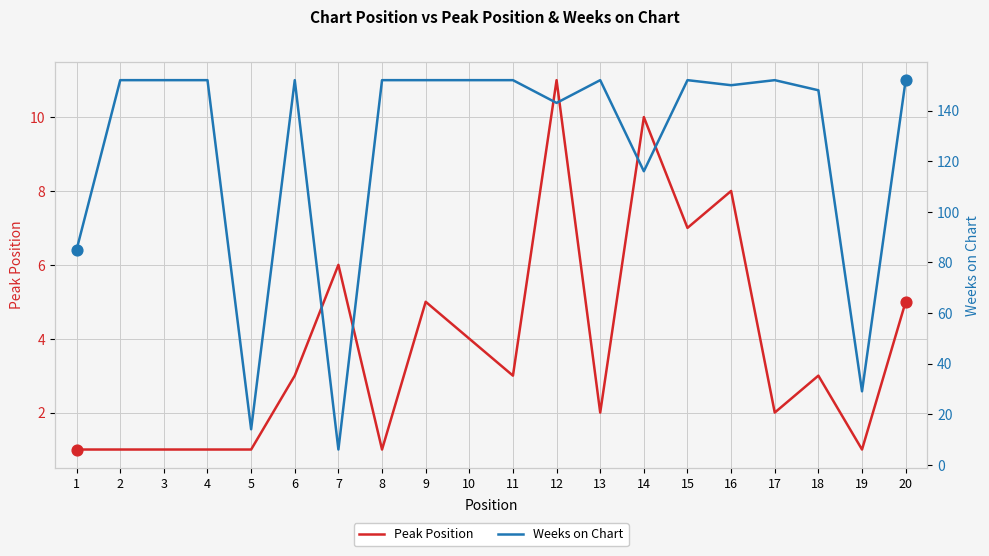

Is the value of Peak Position at 5 greater than the value of Weeks on Chart at 12?

No